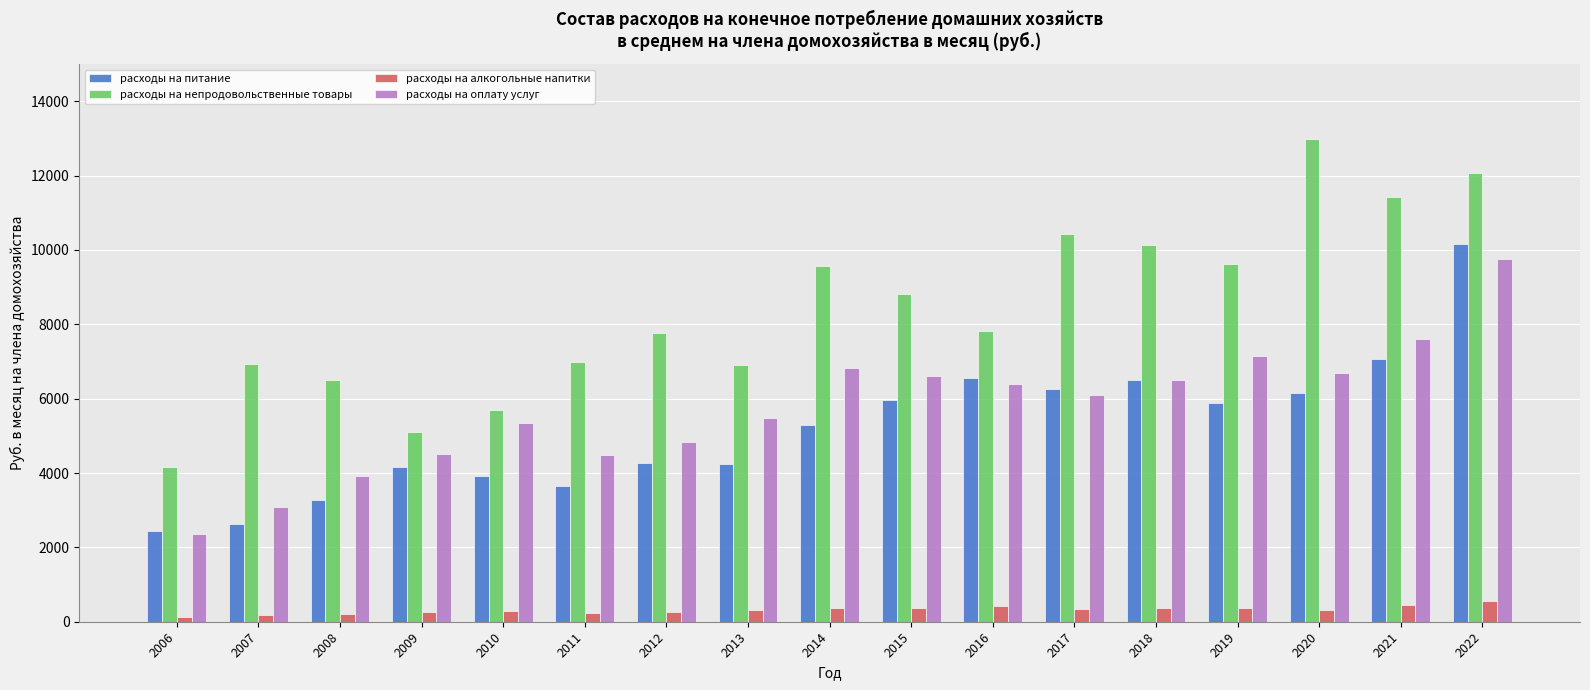

What is the maximum value shown in the chart?

12996.5